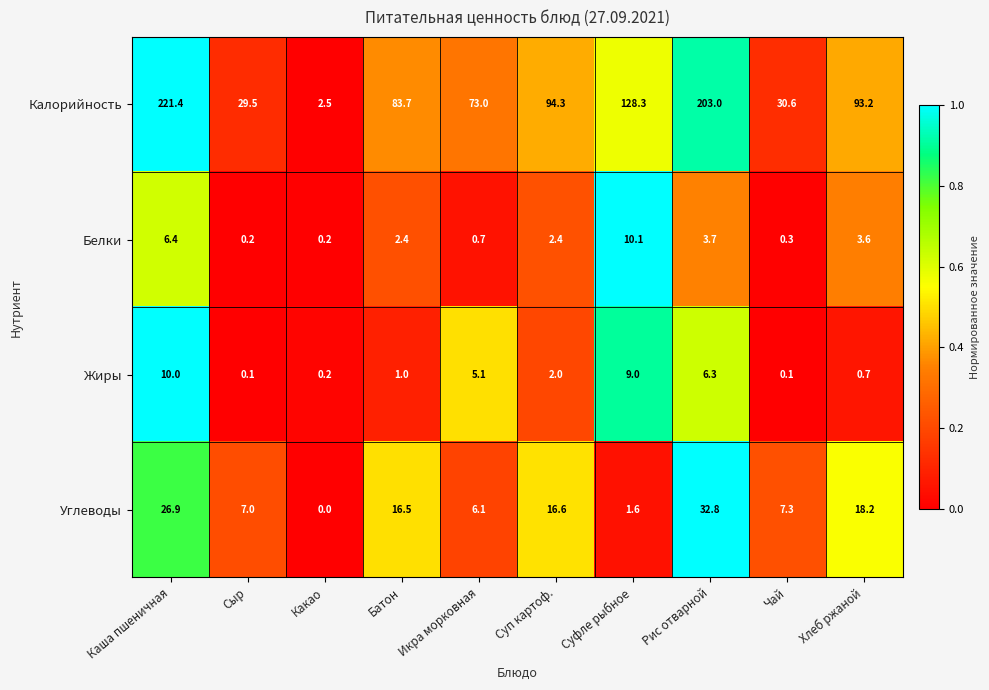

Which series has the largest range (max minus min)?

Калорийность